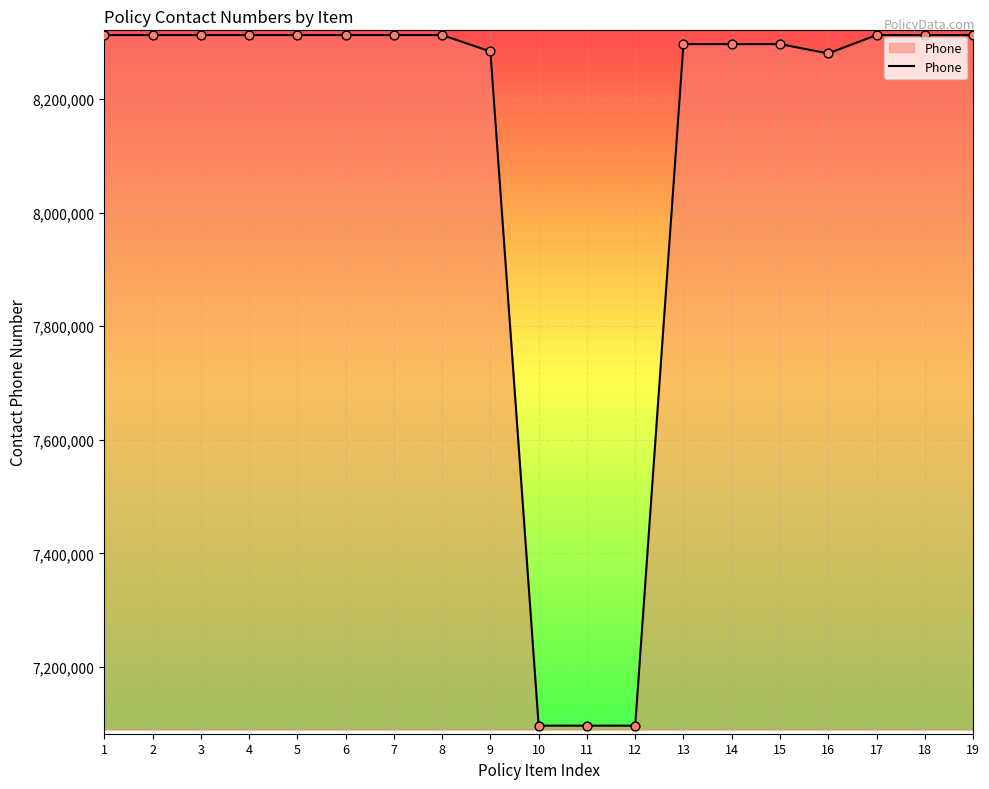

What is the change in value from 5 to 9?

-28857